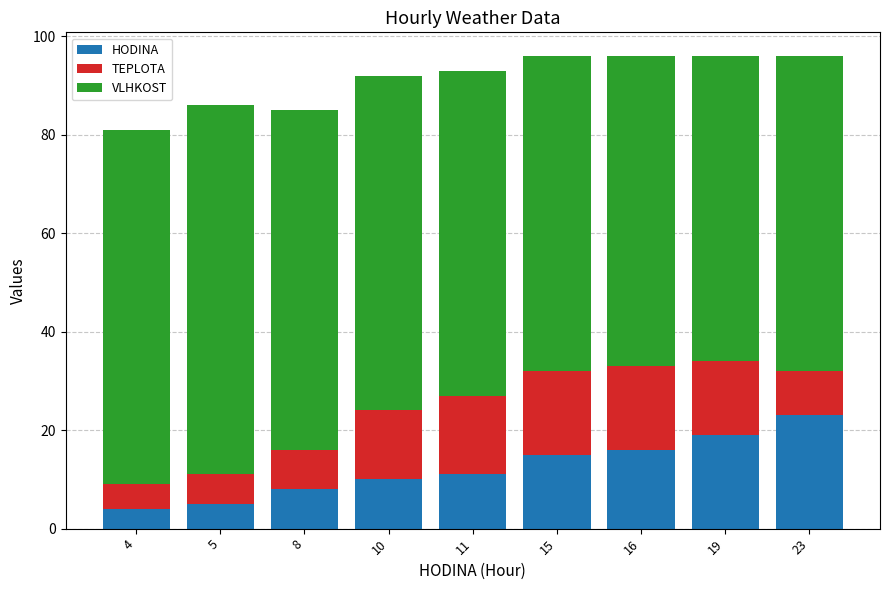

Is it true that HODINA equals 5 at 5?

True